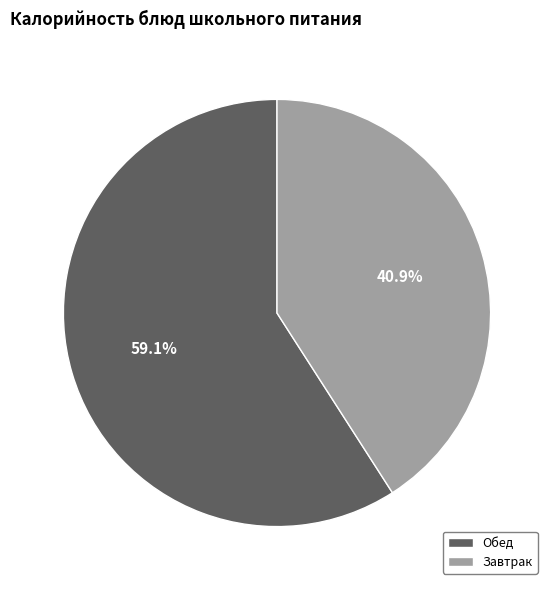

Between Завтрак and Обед, which is larger?

Обед